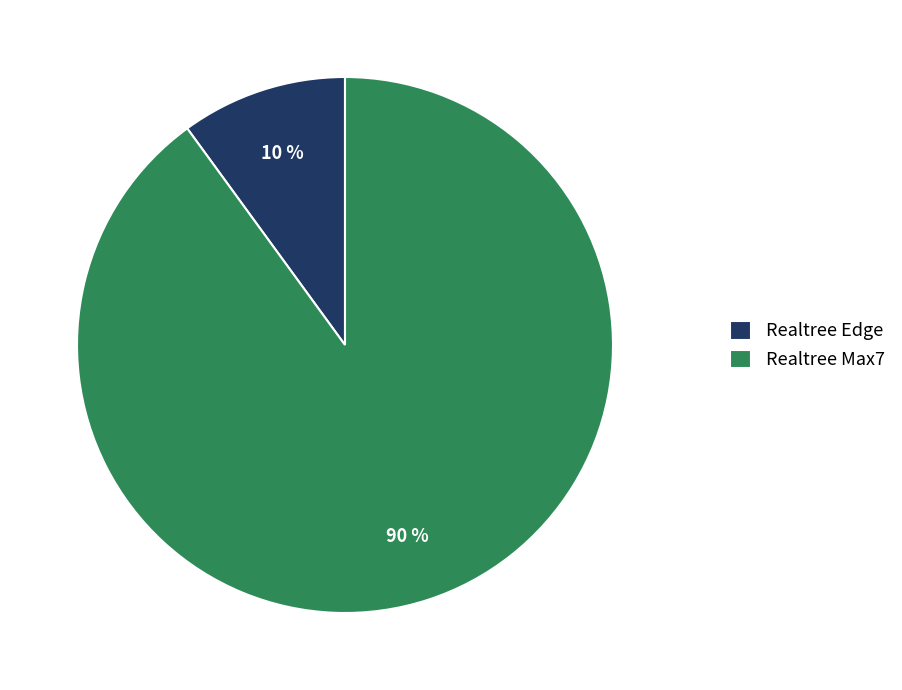

The Realtree Edge slice represents 18% of the pie. True or false?

False